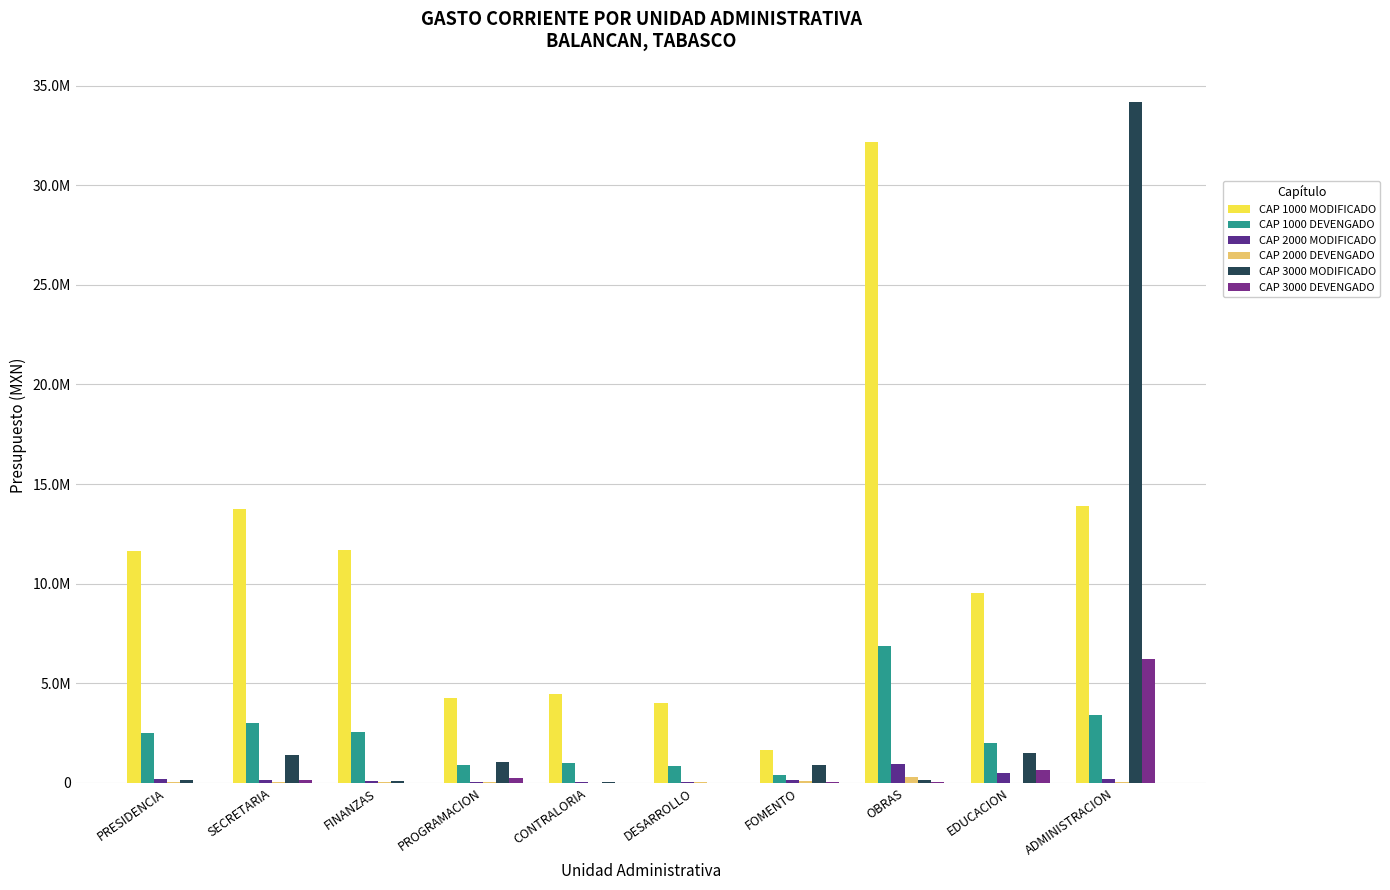

Reading left to right, what are all the values shown in this chart?

CAP 1000 MODIFICADO: PRESIDENCIA=11632716.0	SECRETARIA=13724458.0	FINANZAS=11674176.0	PROGRAMACION=4247275.0	CONTRALORIA=4443622.0	DESARROLLO=3989032.0	FOMENTO=1672951.0	OBRAS=32173499.0	EDUCACION=9556411.0	ADMINISTRACION=13887043.0
CAP 1000 DEVENGADO: PRESIDENCIA=2494805.4	SECRETARIA=2986860.0	FINANZAS=2571760.9	PROGRAMACION=886740.8	CONTRALORIA=977276.8	DESARROLLO=863008.5	FOMENTO=375064.3	OBRAS=6850223.0	EDUCACION=1994806.0	ADMINISTRACION=3398442.0
CAP 2000 MODIFICADO: PRESIDENCIA=199500.0	SECRETARIA=126000.0	FINANZAS=107000.0	PROGRAMACION=55000.0	CONTRALORIA=22500.0	DESARROLLO=71000.0	FOMENTO=134716.0	OBRAS=933000.0	EDUCACION=513000.0	ADMINISTRACION=182500.0
CAP 2000 DEVENGADO: PRESIDENCIA=54878.6	SECRETARIA=54830.9	FINANZAS=34085.4	PROGRAMACION=27942.1	CONTRALORIA=11938.7	DESARROLLO=31793.3	FOMENTO=76076.3	OBRAS=289505.4	EDUCACION=7482.0	ADMINISTRACION=44994.1
CAP 3000 MODIFICADO: PRESIDENCIA=150638.0	SECRETARIA=1392802.0	FINANZAS=92097.0	PROGRAMACION=1069990.0	CONTRALORIA=29489.0	DESARROLLO=14728.0	FOMENTO=900124.0	OBRAS=156965.0	EDUCACION=1495990.0	ADMINISTRACION=34178656.7
CAP 3000 DEVENGADO: PRESIDENCIA=16131.3	SECRETARIA=125401.9	FINANZAS=20818.1	PROGRAMACION=269154.2	CONTRALORIA=7082.4	DESARROLLO=4096.2	FOMENTO=47560.0	OBRAS=29348.8	EDUCACION=631198.0	ADMINISTRACION=6240058.2